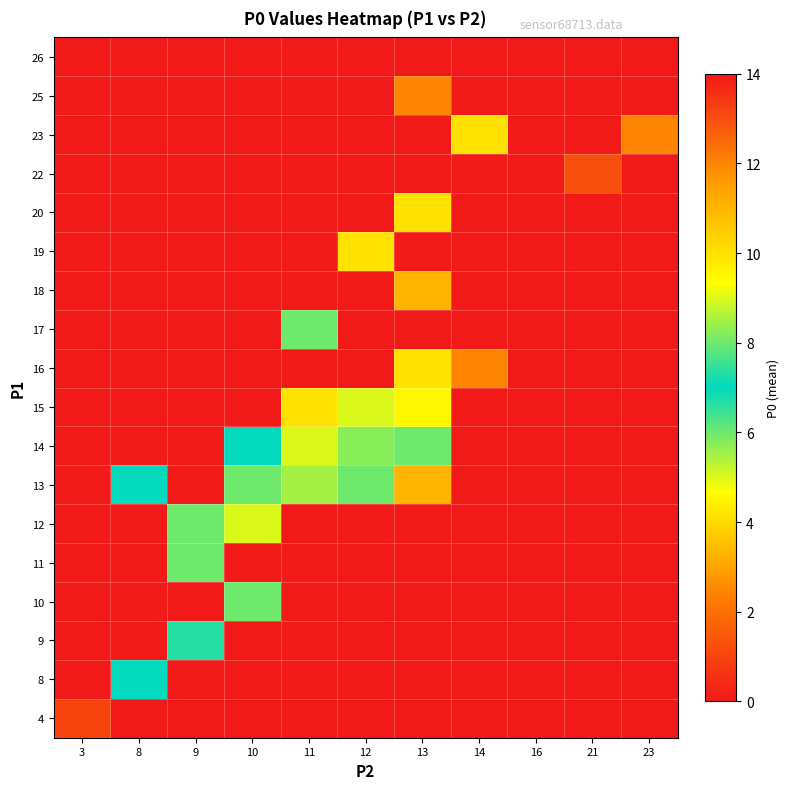

What is the difference between the highest and lowest values at 13?

12.0